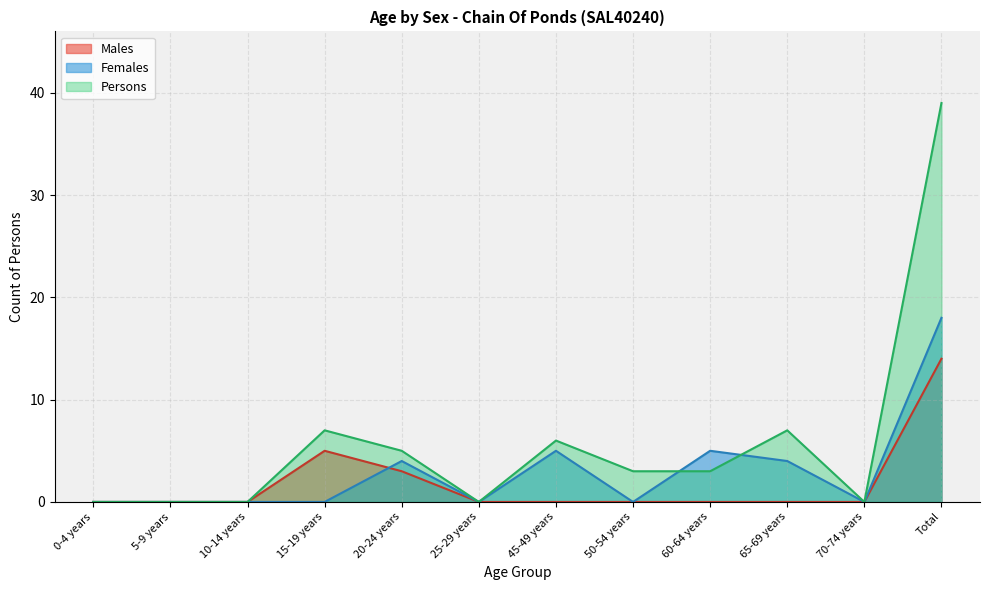

Which category has the highest value across all series?

Total